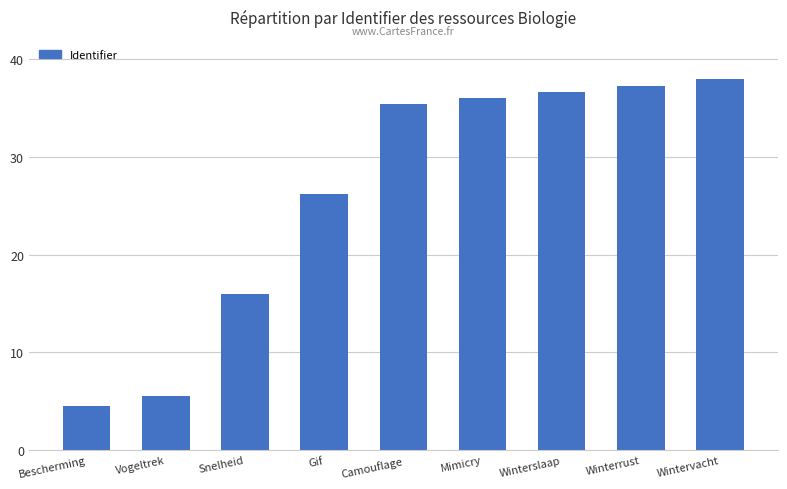

Count the number of categories in the chart.

9